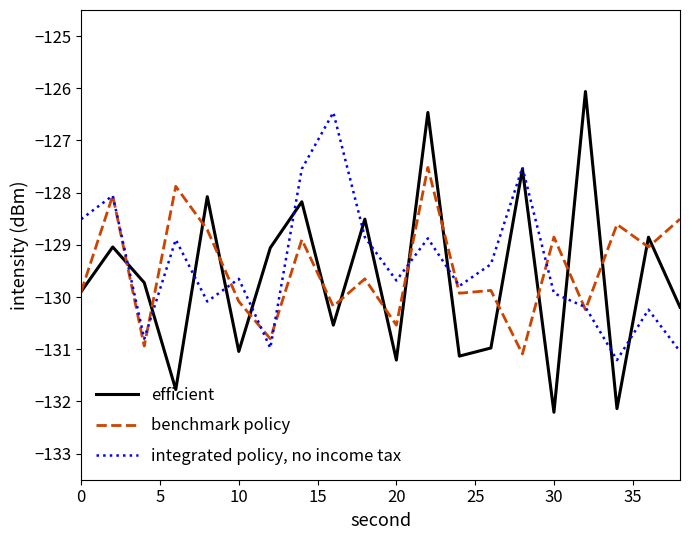

Which series has the largest range (max minus min)?

efficient